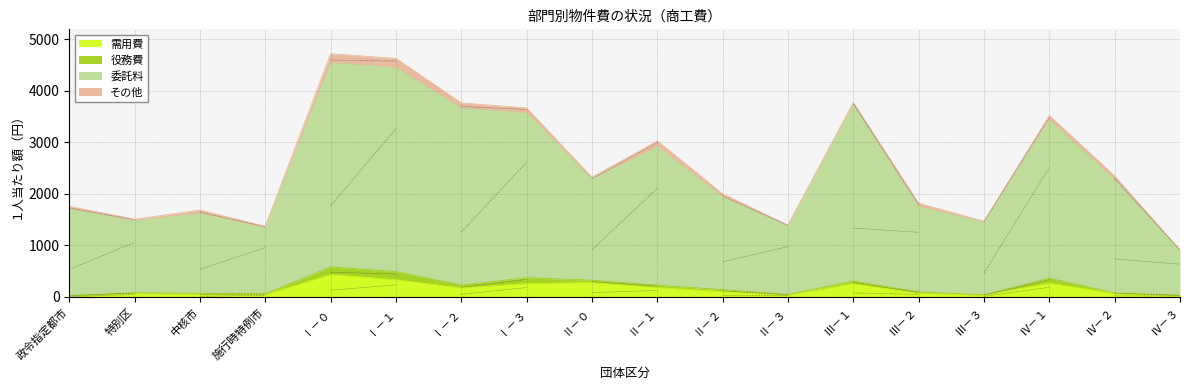

What position from the right is Ⅳ－３?

1